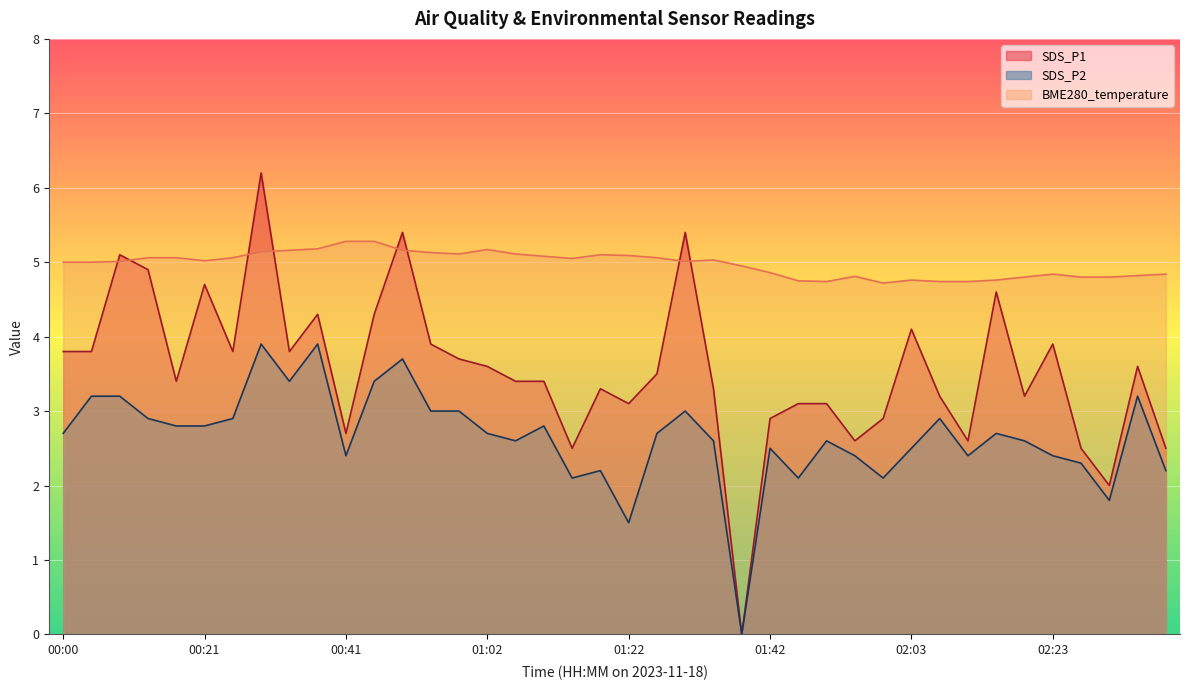

True or false: BME280_temperature has a value of 5.2 at 01:02.

True